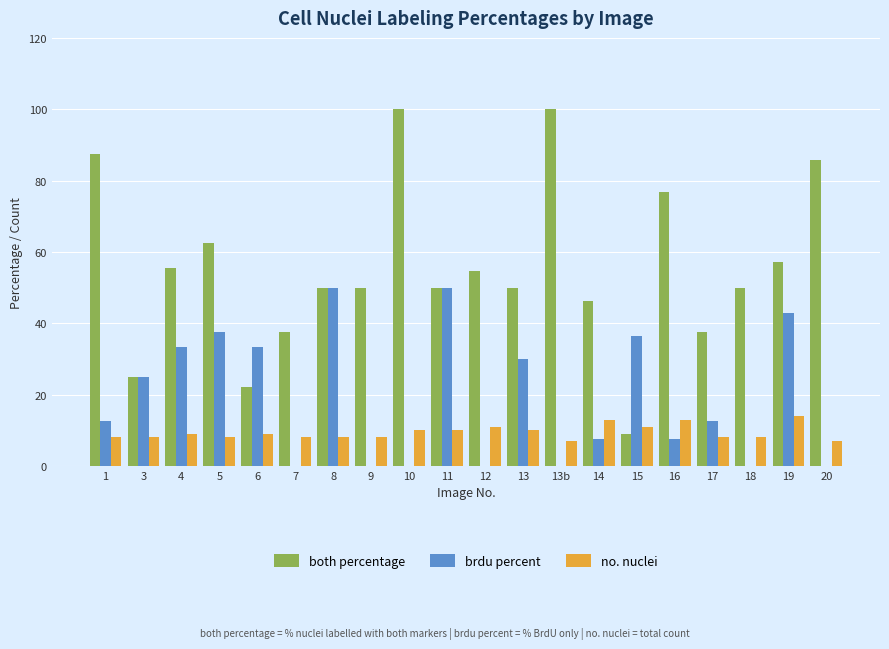

What is the approximate value of no. nuclei at 10?

10.0